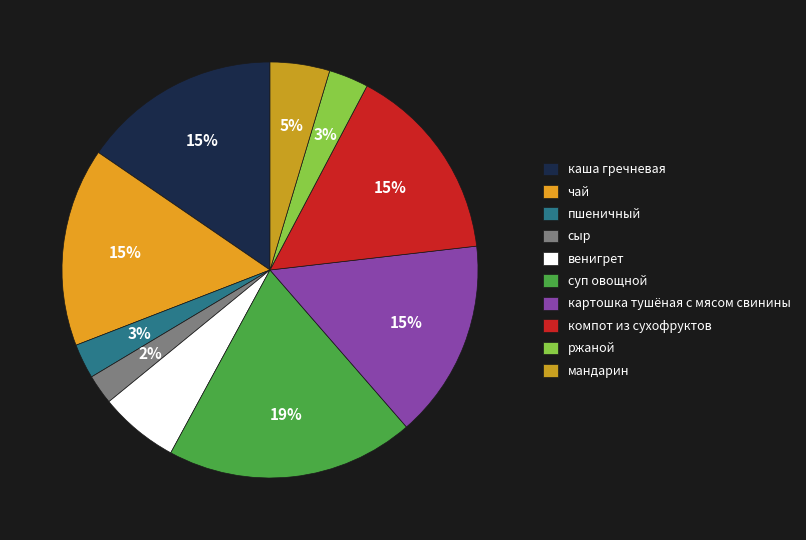

How many slices are in this pie chart?

10